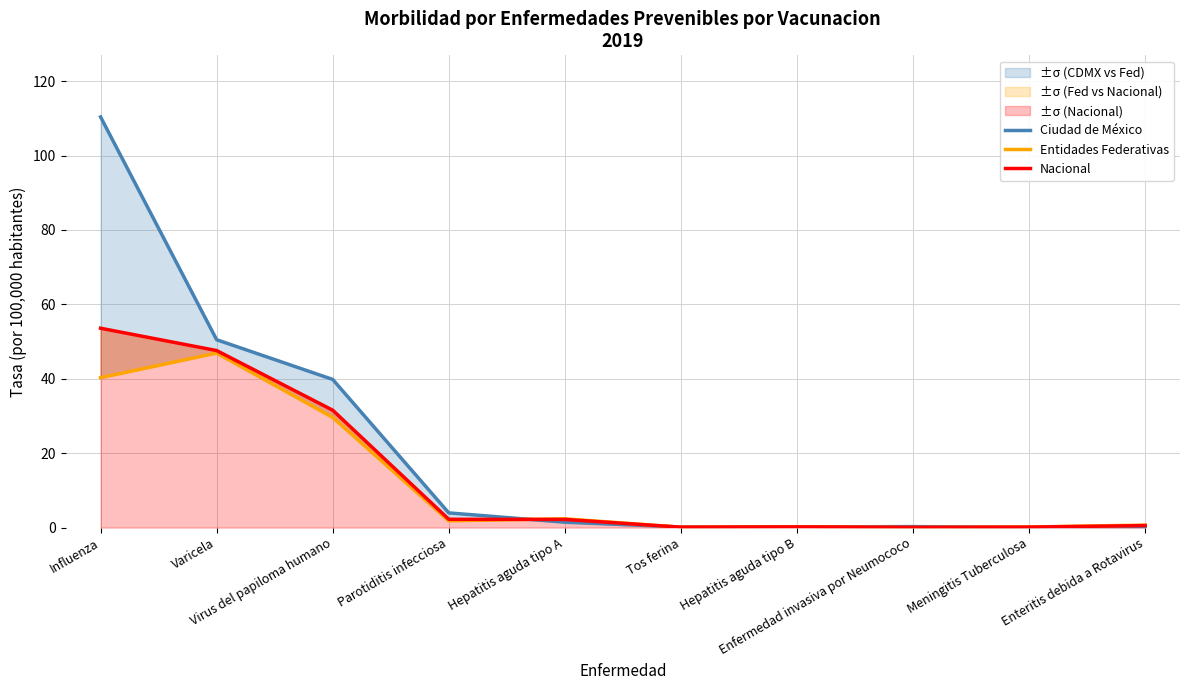

True or false: Entidades Federativas has a value of 1.8 at Parotiditis infecciosa.

True